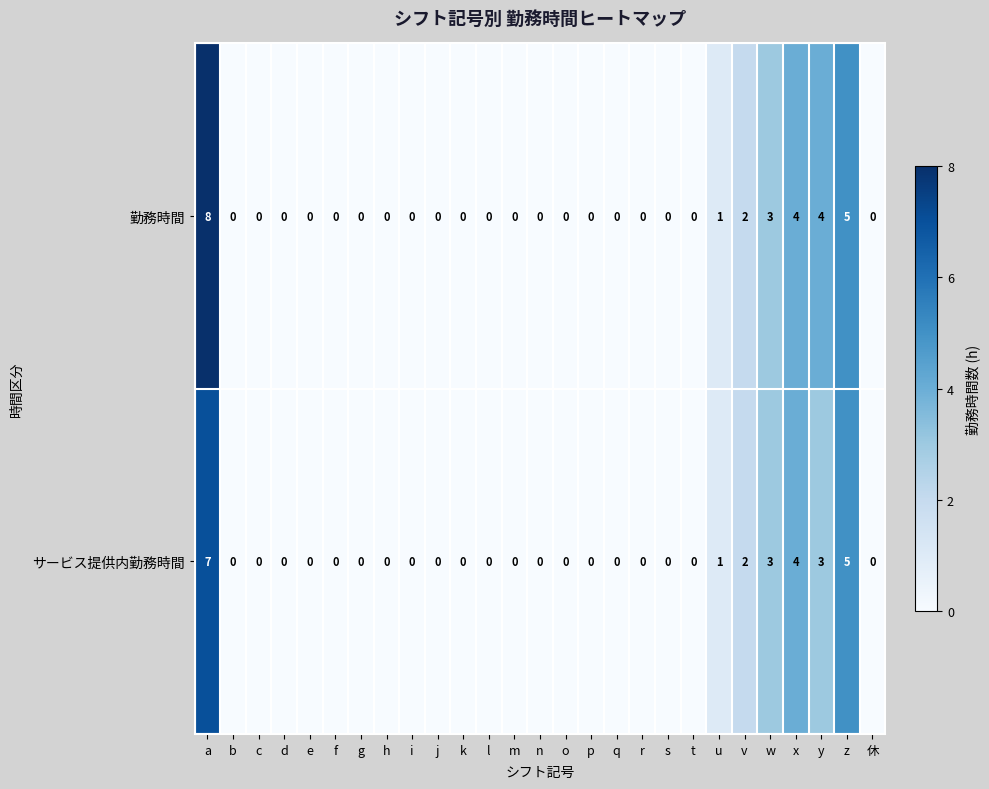

Rank the series by their average value, from lowest to highest.

サービス提供内勤務時間, 勤務時間